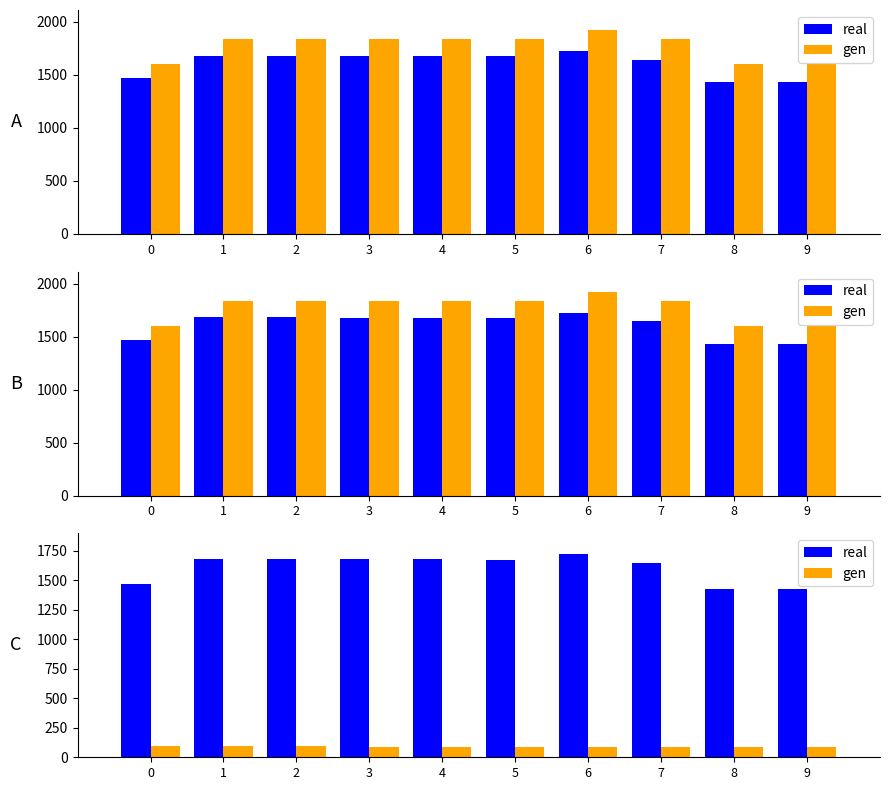

Are the bars grouped side by side (vs. stacked)?

Yes